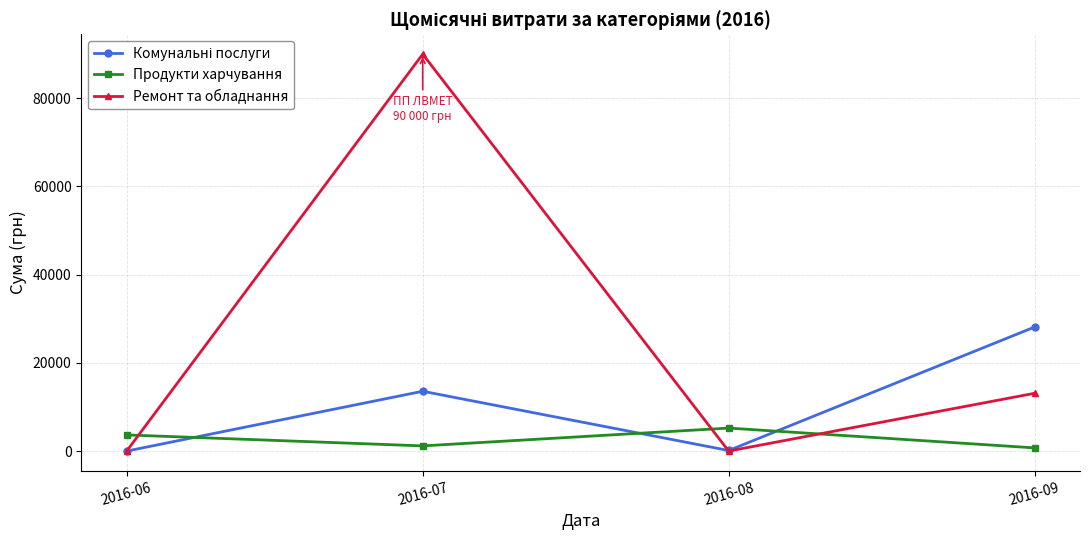

True or false: Ремонт та обладнання and Продукти харчування cross at least once.

True